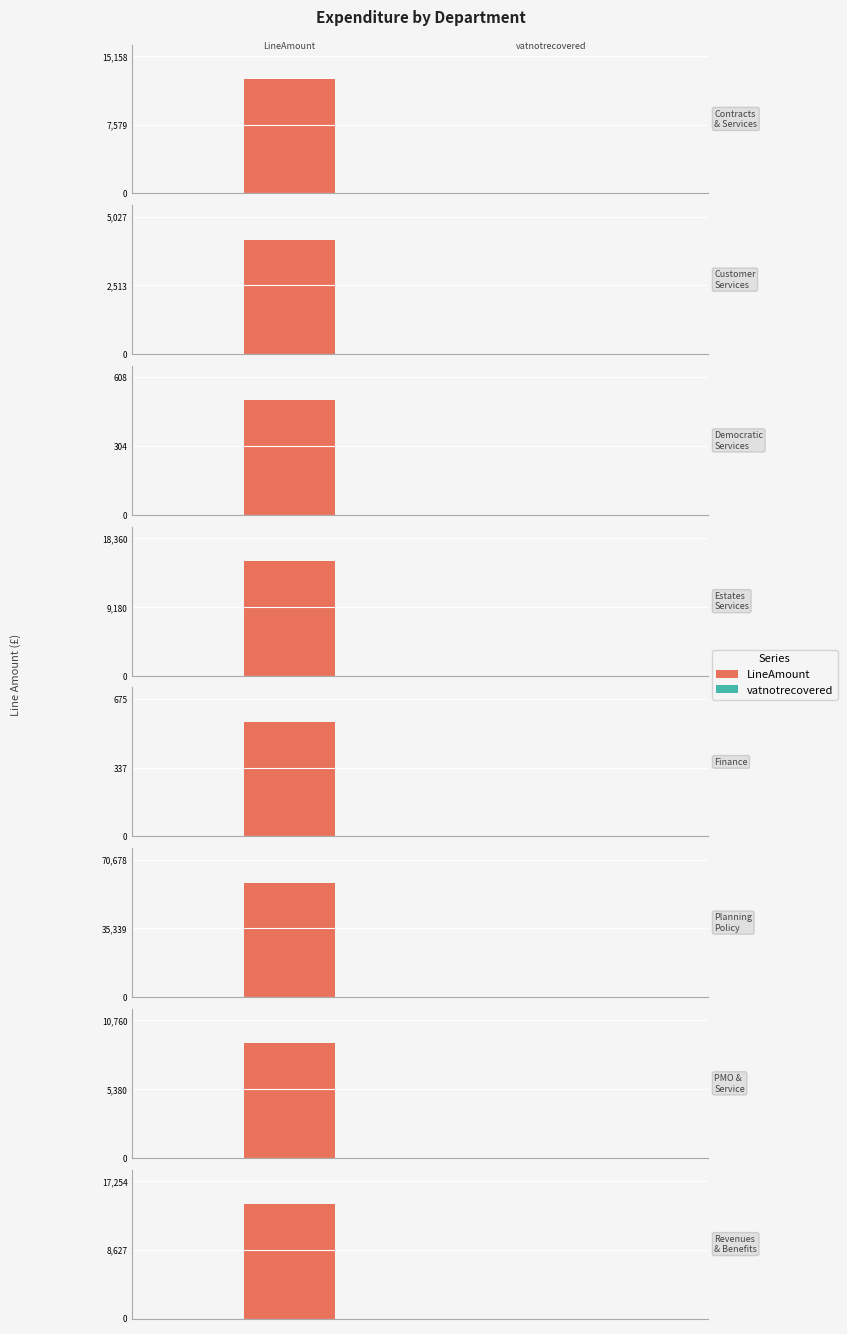

Does the chart contain any negative values?

No